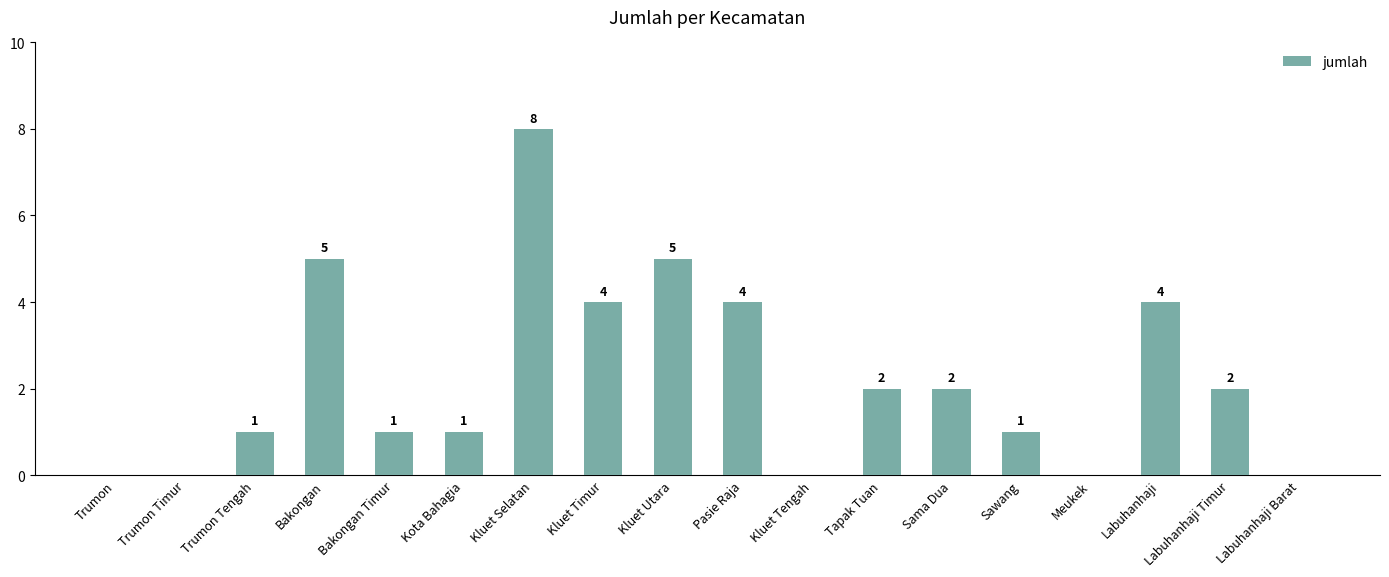

What is the greatest value displayed?

8